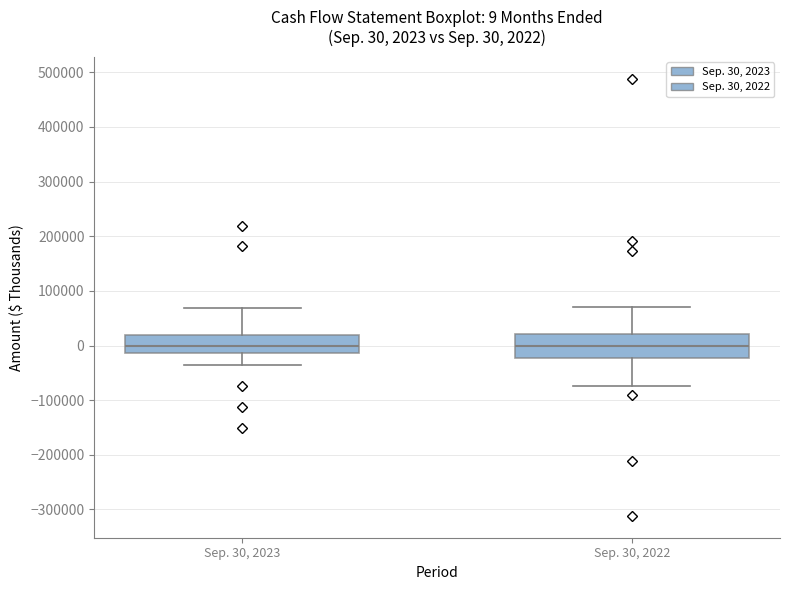

Which box is the tallest, from its lower edge to its upper edge?

Sep. 30, 2022